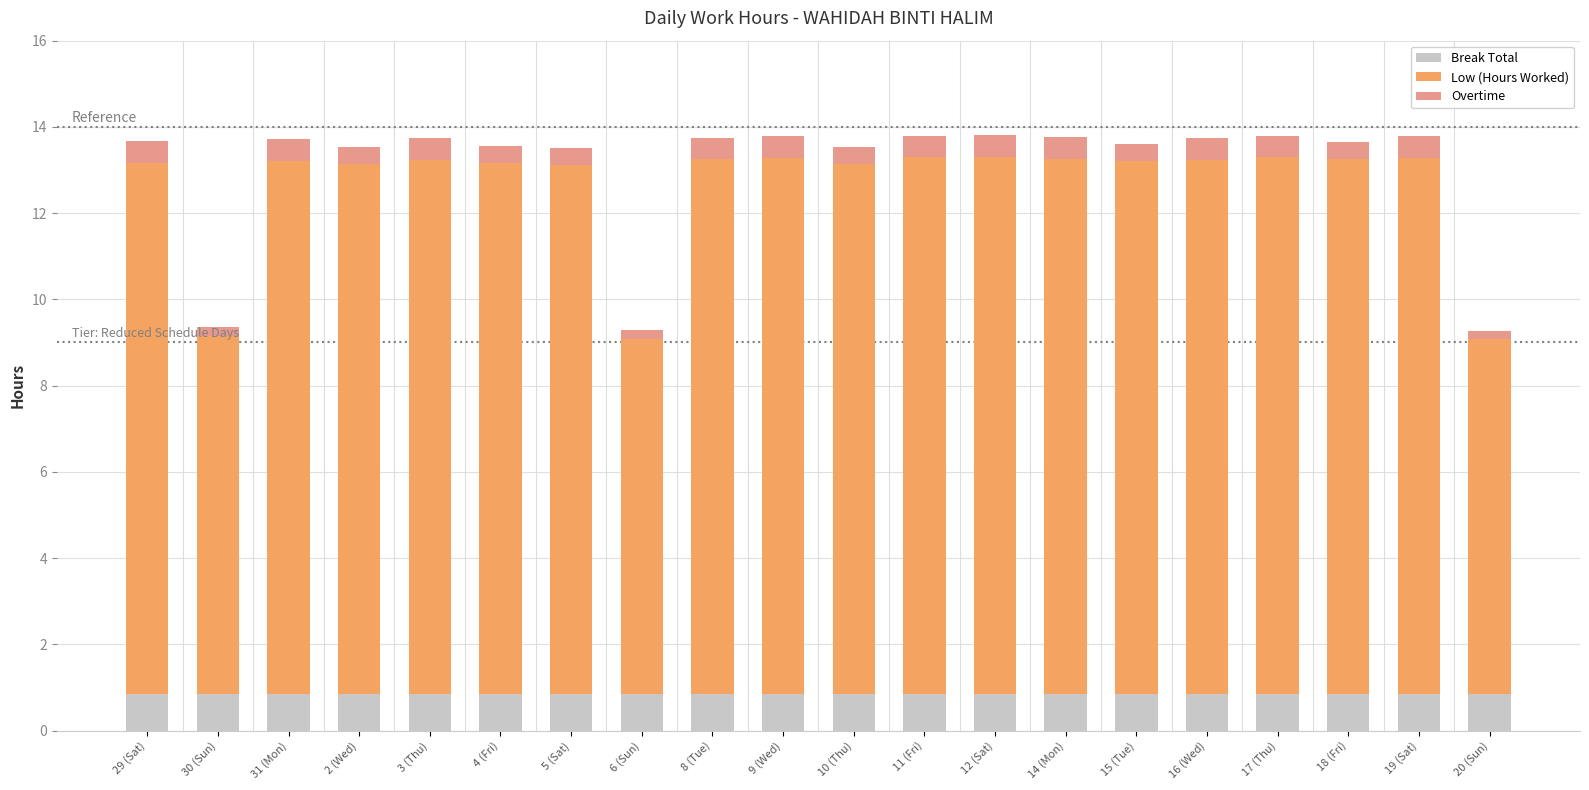

What is the total value across all series at 2 (Wed)?

13.5